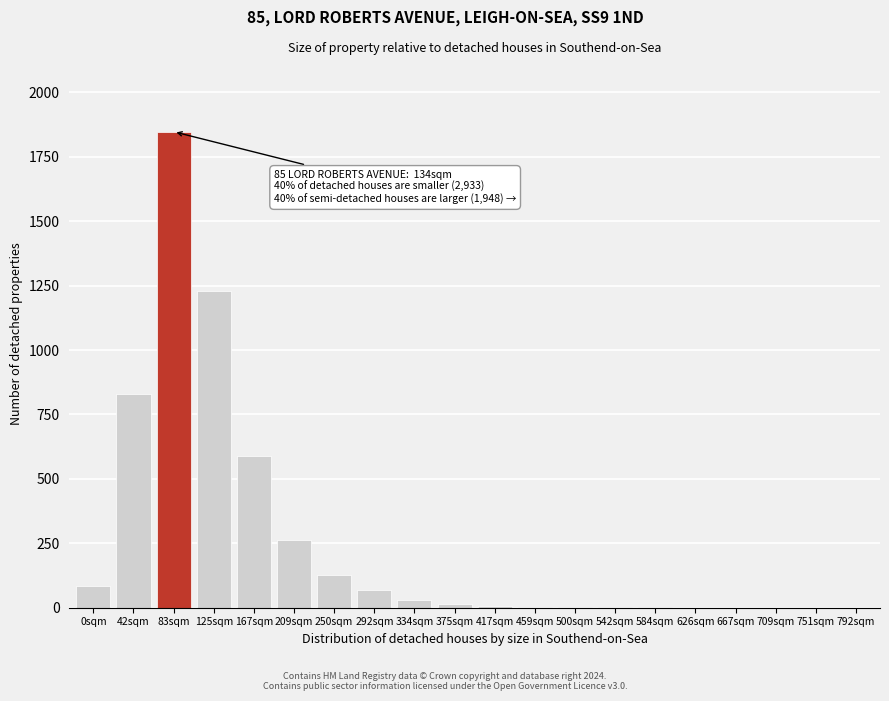

What is the sum of all values?

5094